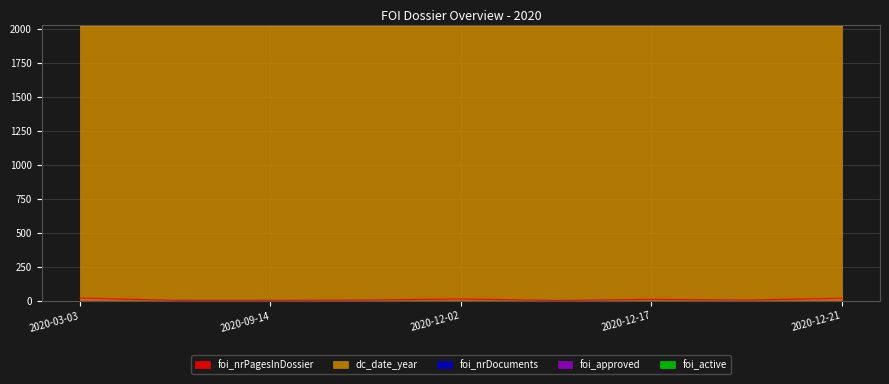

At which category does foi_nrPagesInDossier reach its first local peak?

2020-12-02